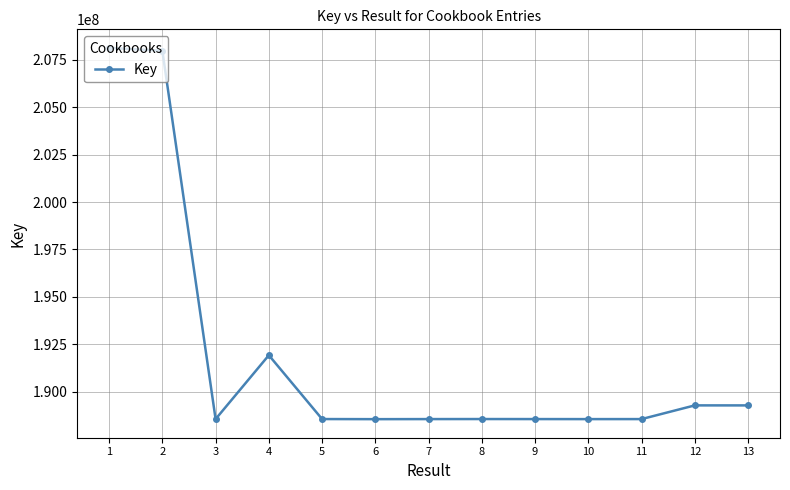

What is the difference between the second highest and minimum values?

19423890